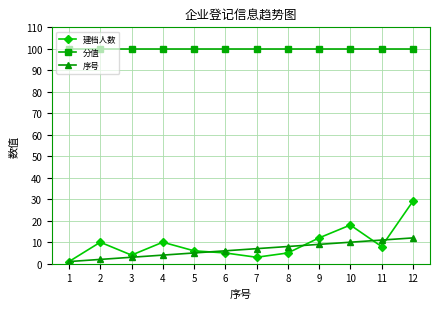

Which series has the largest total across all categories?

分值